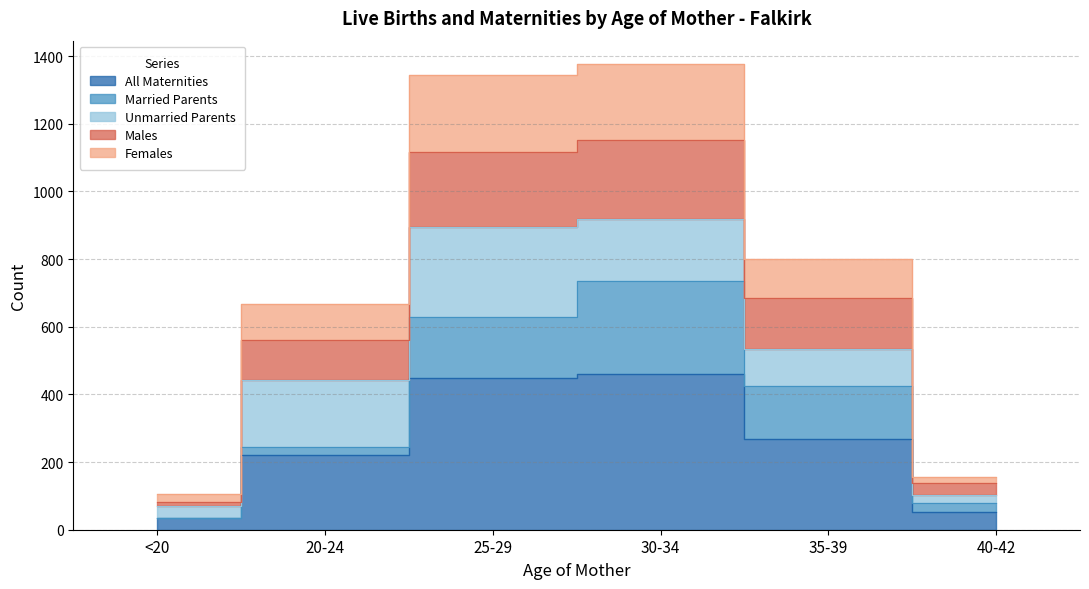

Is the value of Males at 25-29 greater than the value of Females at 25-29?

Yes